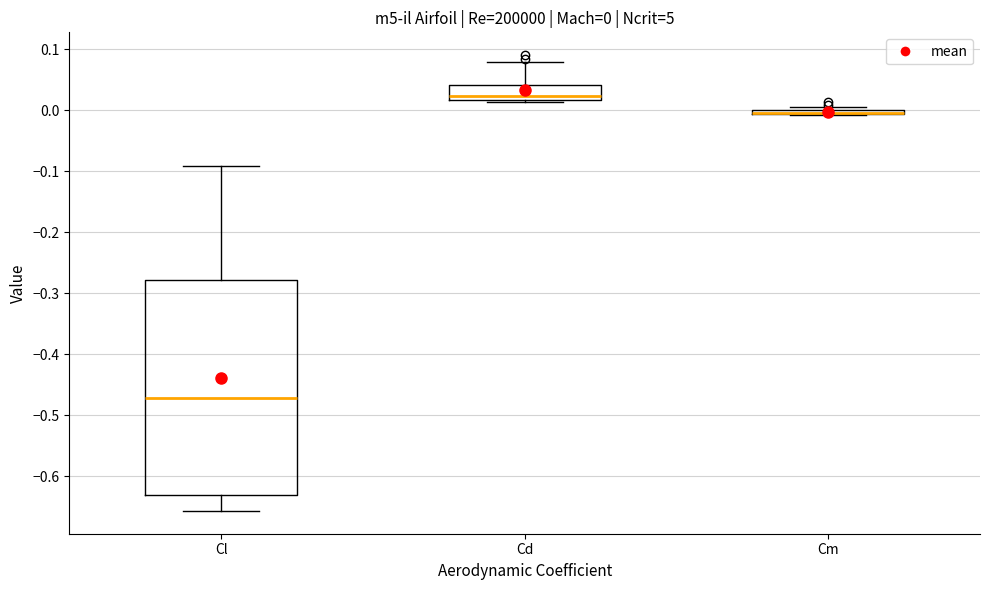

Which box is the tallest, from its lower edge to its upper edge?

Cl